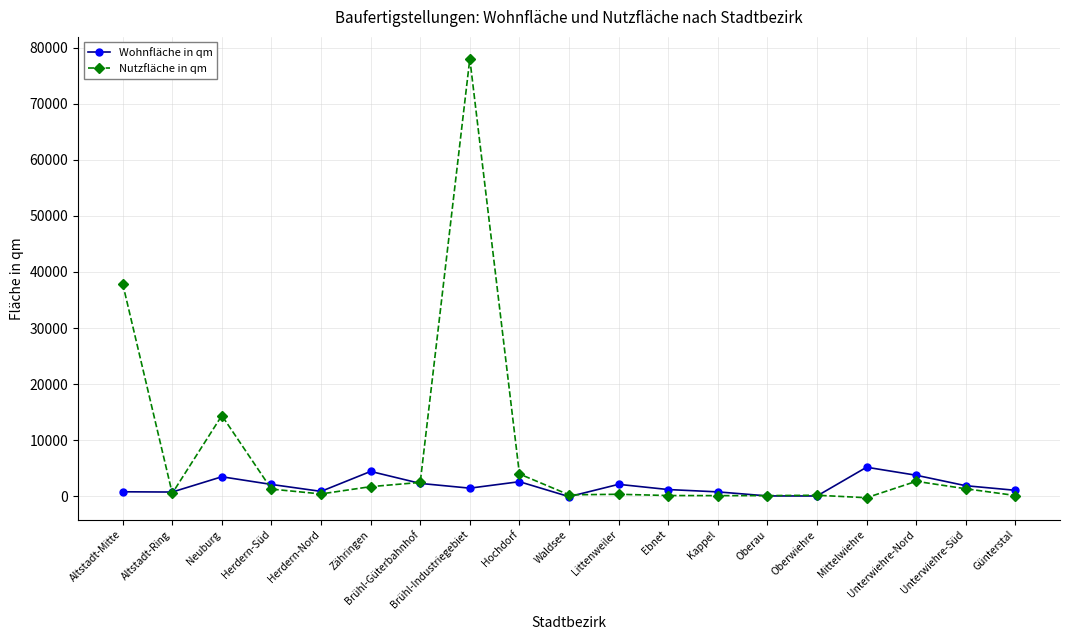

What value does the Nutzfläche in qm series have at Herdern-Süd, to the nearest 50?

1300